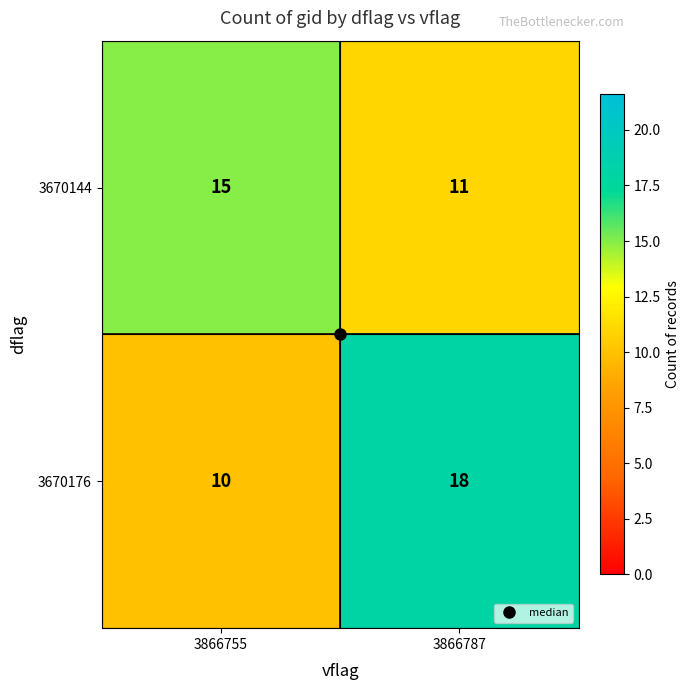

What is the sum of the 3670144 values at 3866787 and 3866755?

26